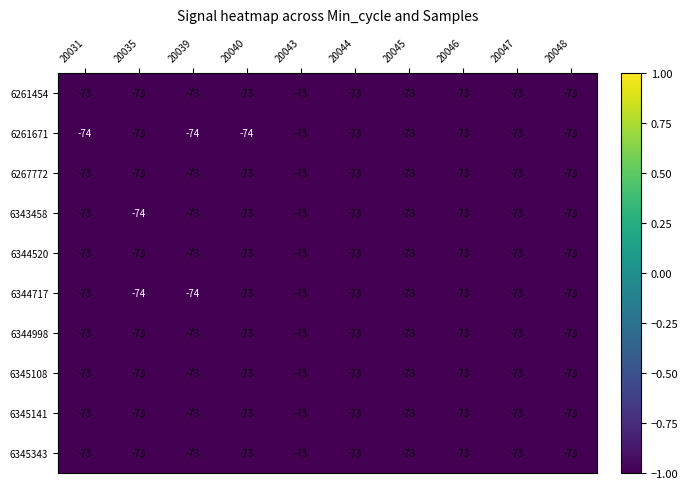

What is the average value of the 6344520 series?

-73